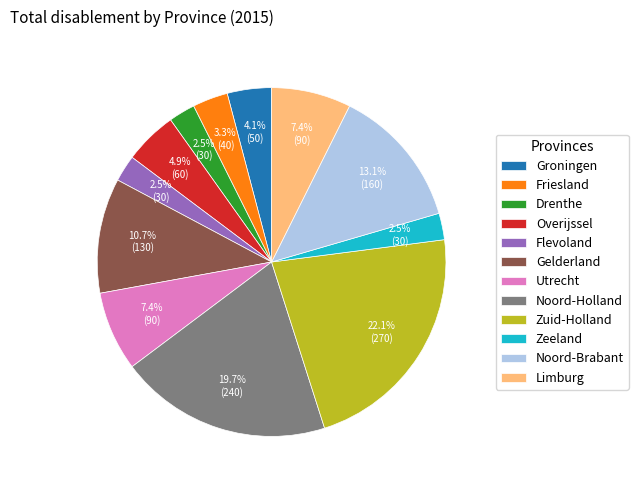

To the nearest percent, what is the combined percentage of Zeeland and Utrecht?

10%